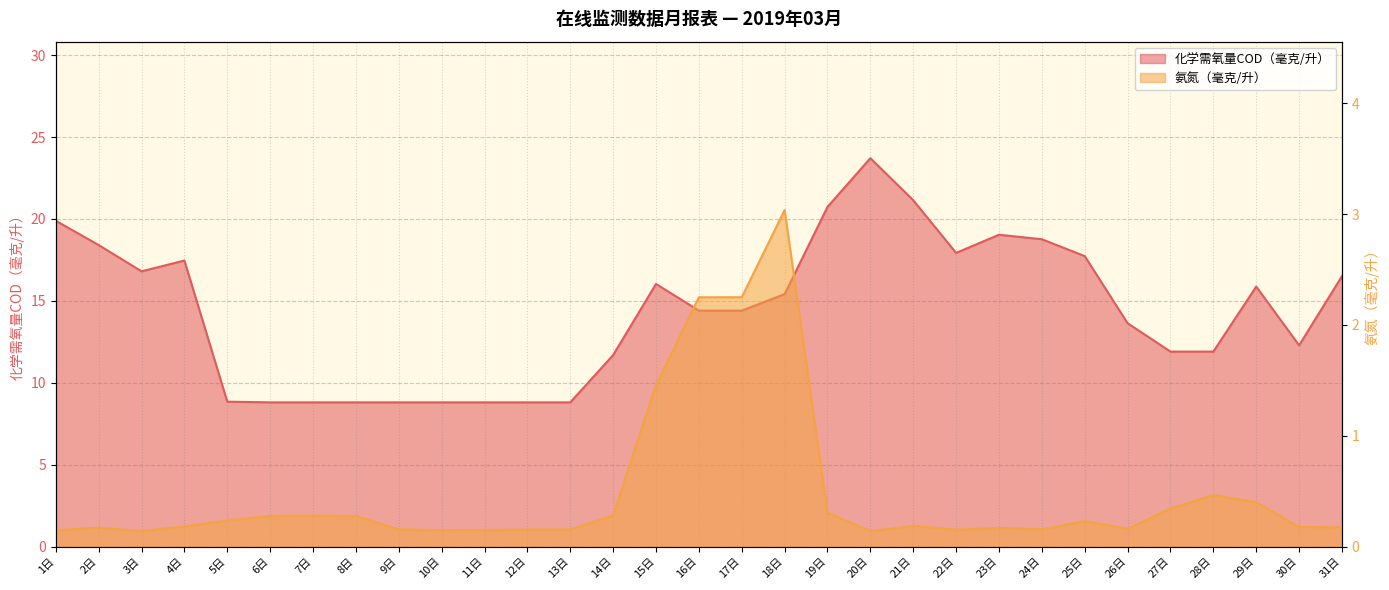

What is the value of the 化学需氧量COD（毫克/升） point at the 11th from the left?

8.8